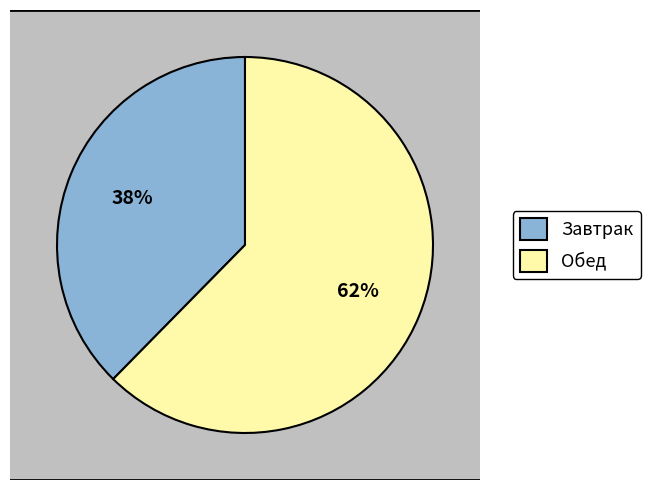

To the nearest percent, what percentage of the pie is Обед?

62%